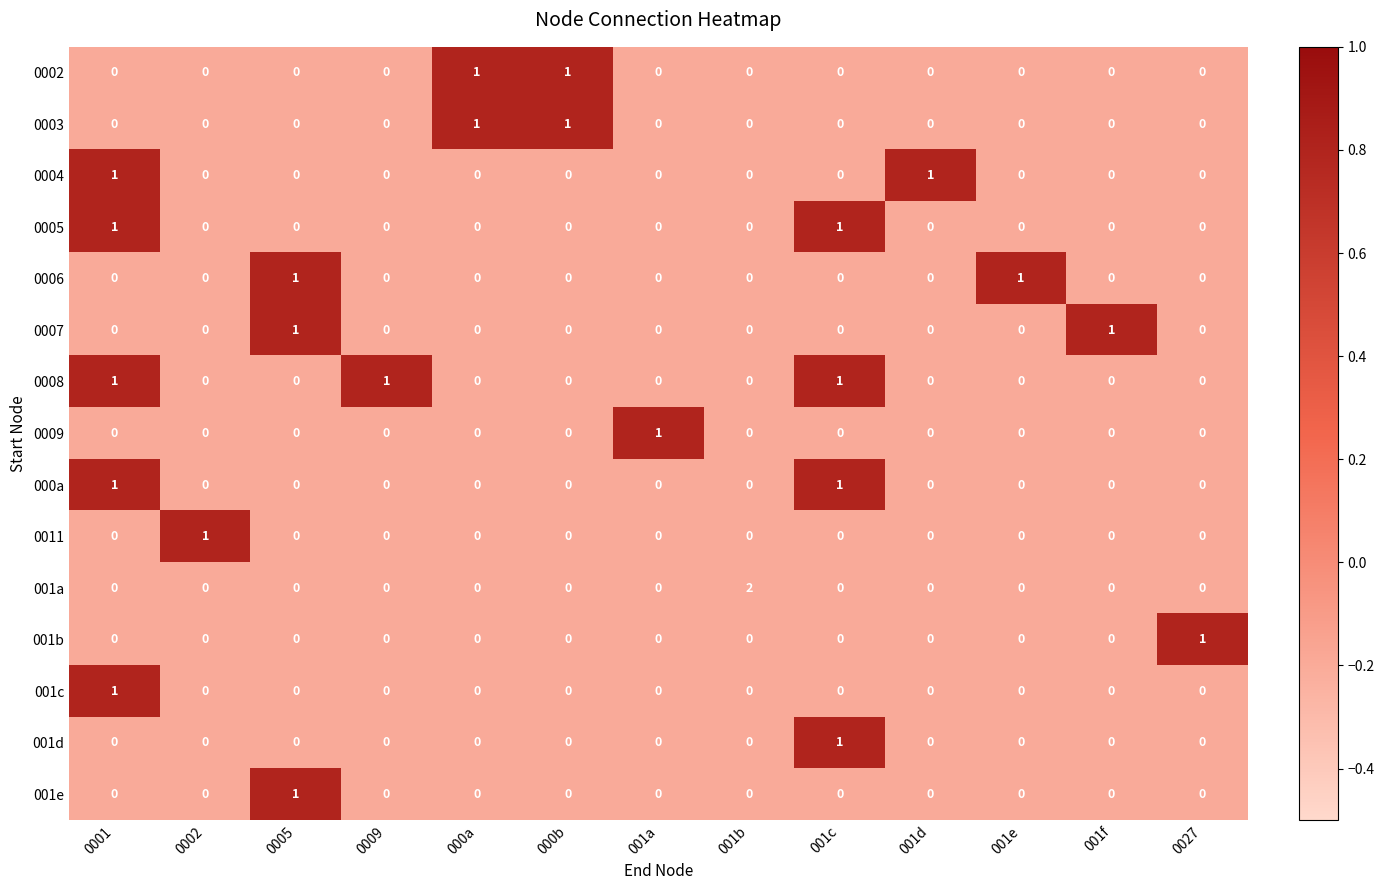

The 001a series shows 1 at 0027. True or false?

False